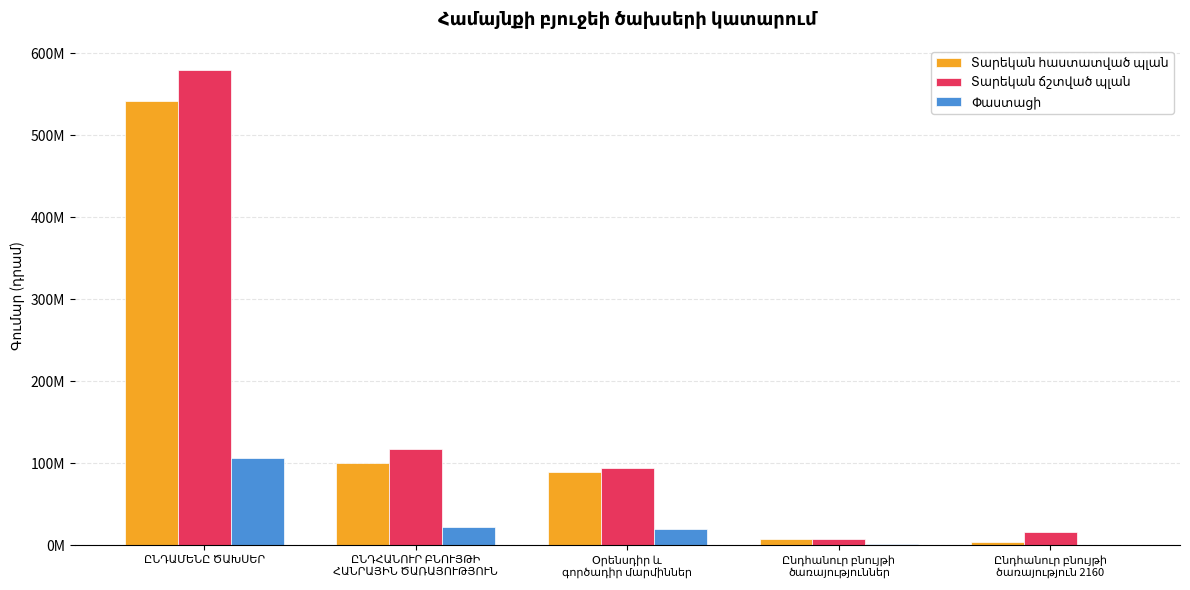

What position from the right is ԸՆԴՀԱՆՈՒՐ ԲՆՈՒՅԹԻ
ՀԱՆՐԱՅԻՆ ԾԱՌԱՅՈՒԹՅՈՒՆ?

4